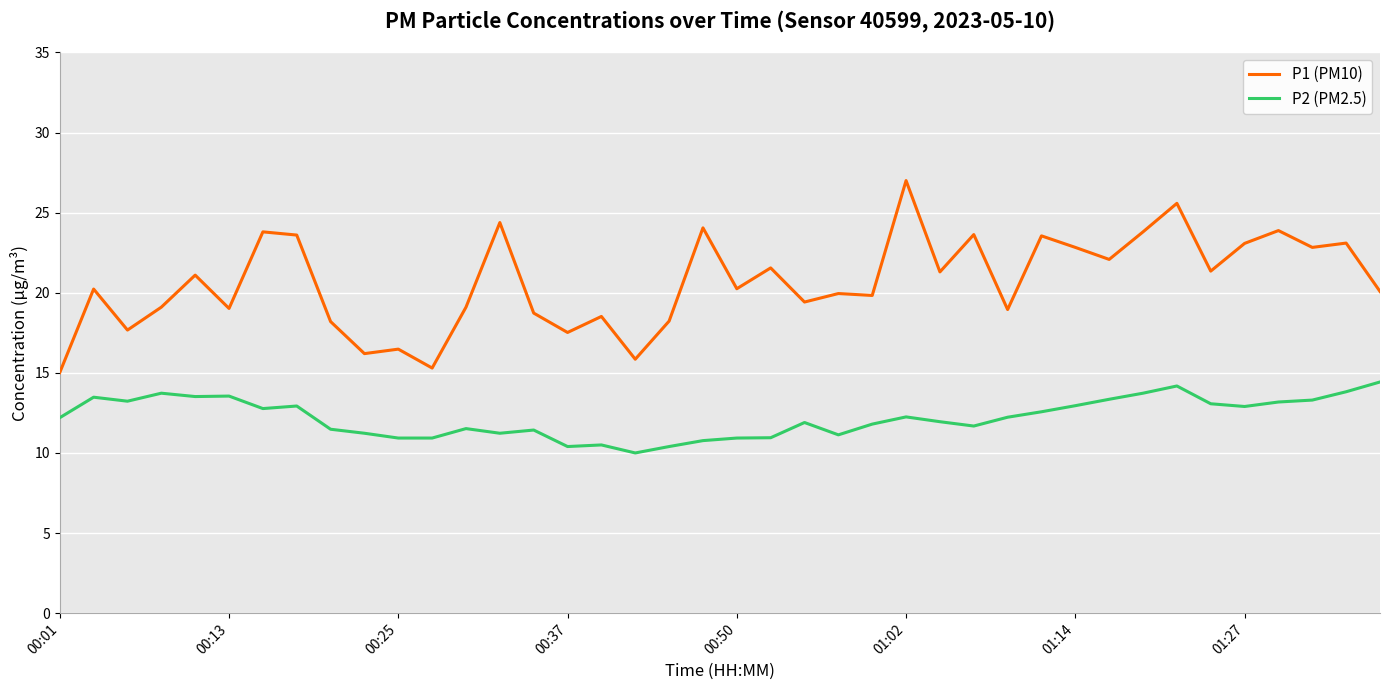

What is the sum of all P2 (PM2.5) values?

488.5